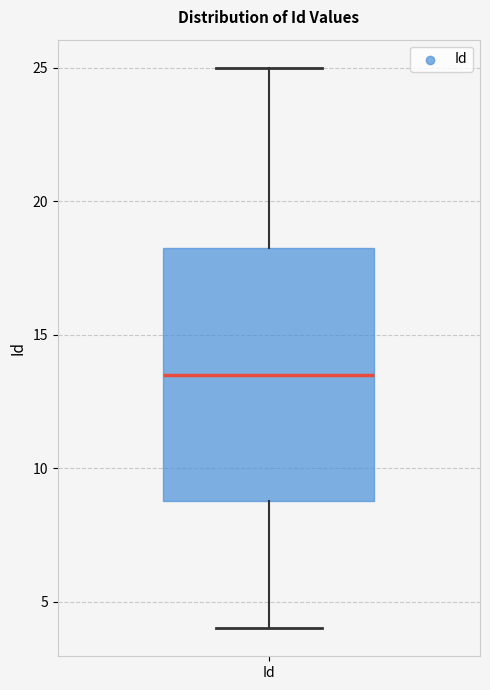

Read this box plot against the y-axis: the position of the median line, the range covered by the box, and the ends of both whiskers. The values are not printed on the chart, so give them approximately, as read against the axis.

median 13.5, box 9.0 to 18.5, whiskers 4.0 to 25.0